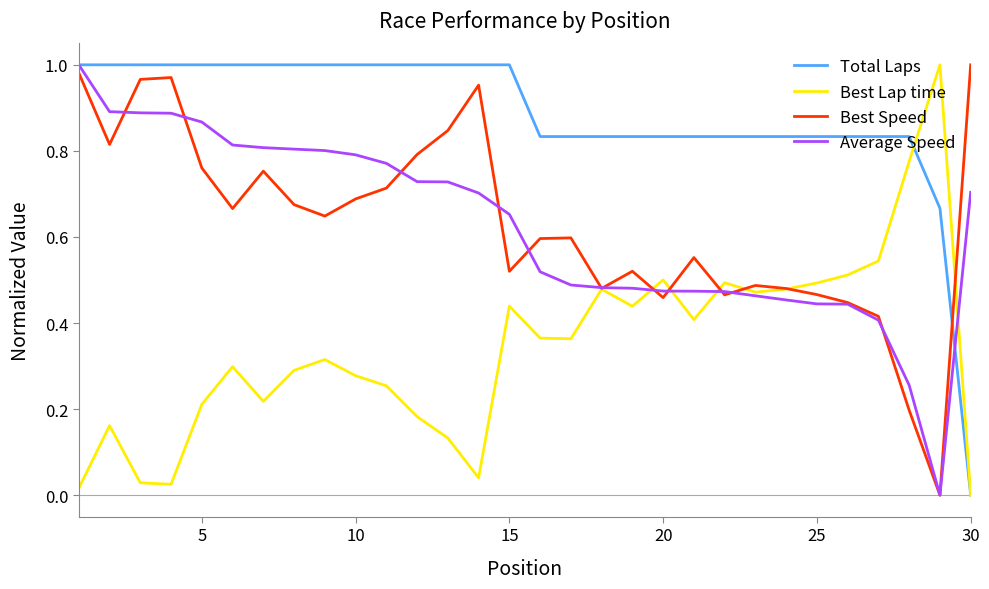

Which series has the largest total across all categories?

Total Laps